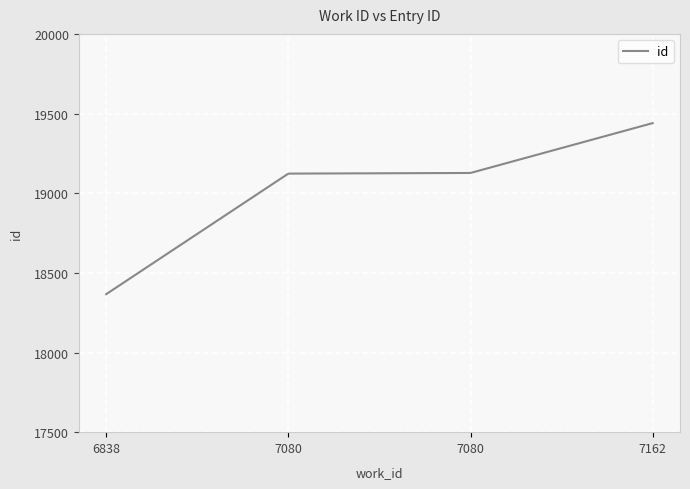

How many series are shown in this chart?

1